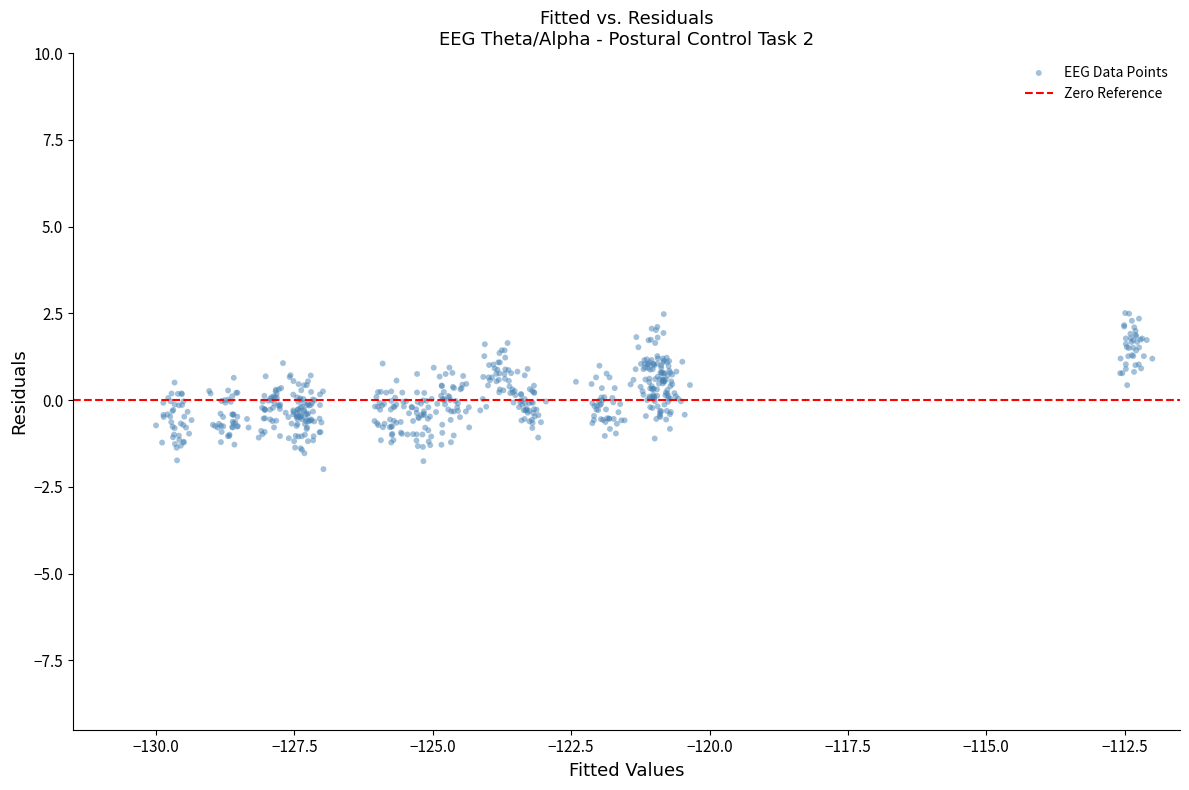

What is the range of X values (max minus min)?

18.0